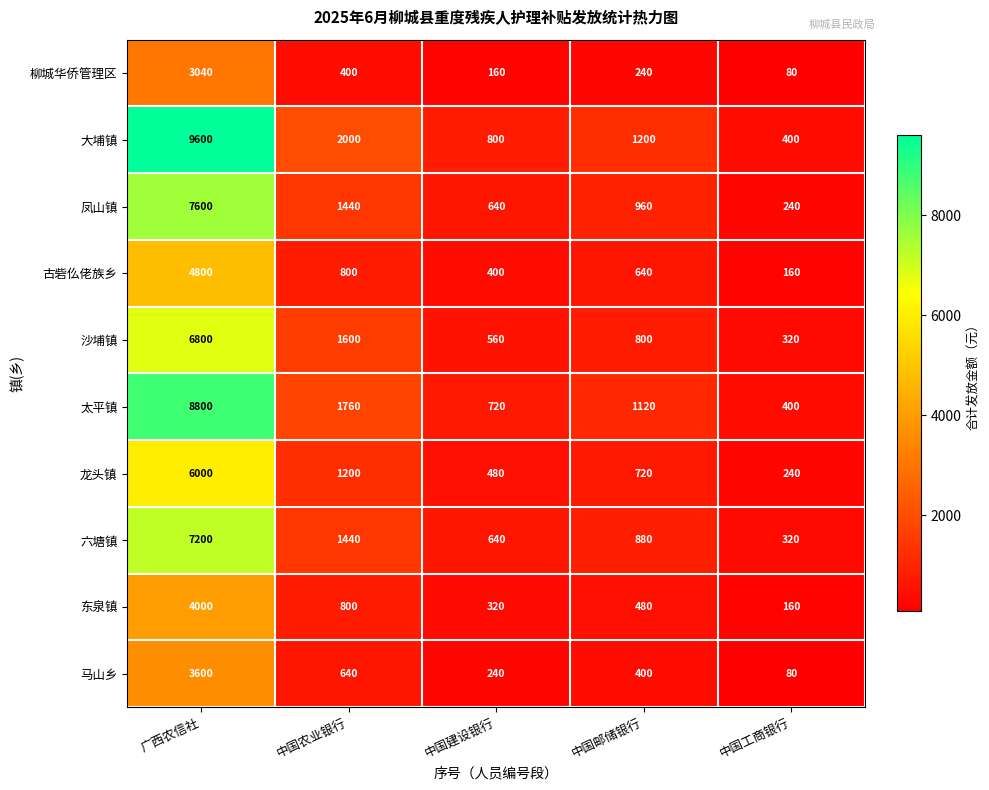

Between 中国农业银行 and 中国建设银行, which series saw the biggest shift?

大埔镇